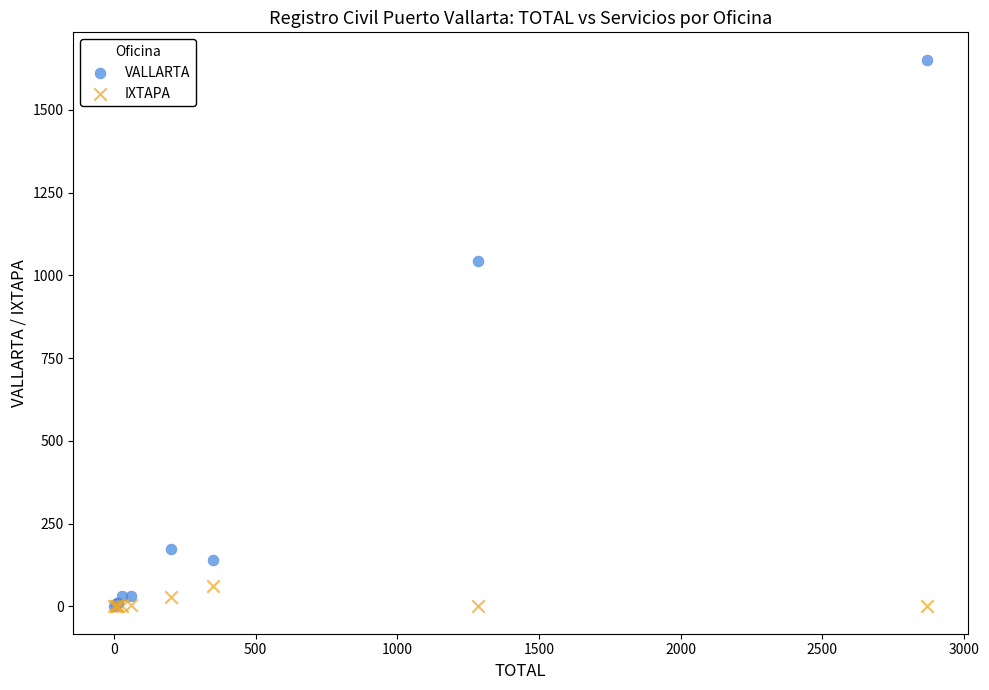

Across all series, what Y value is closest to 826?

1043